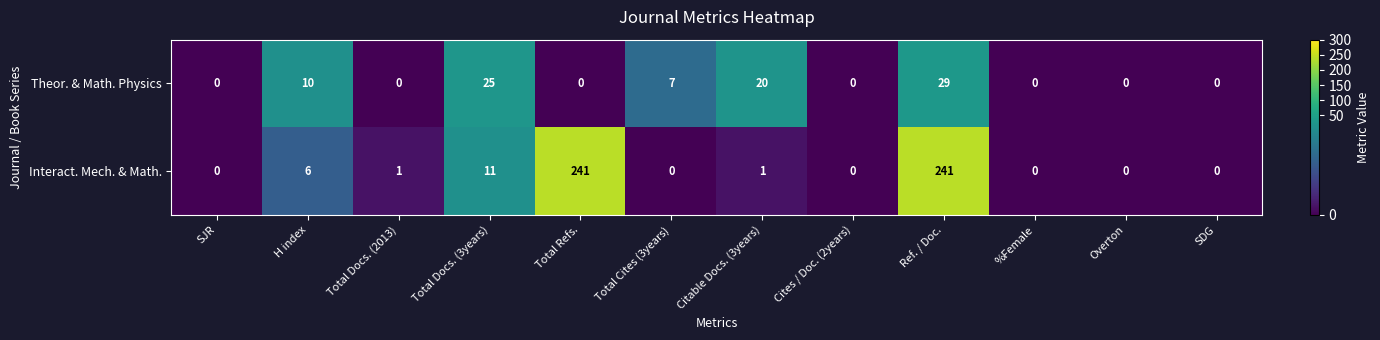

The value of Theor. & Math. Physics at H index is 4. True or false?

False